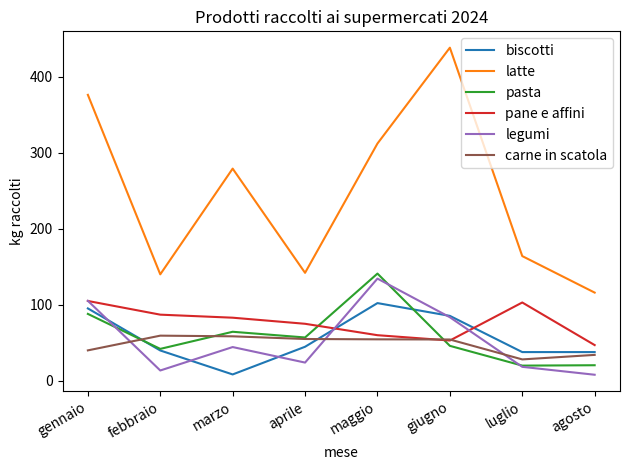

Is this an area chart (filled region under the line)?

No